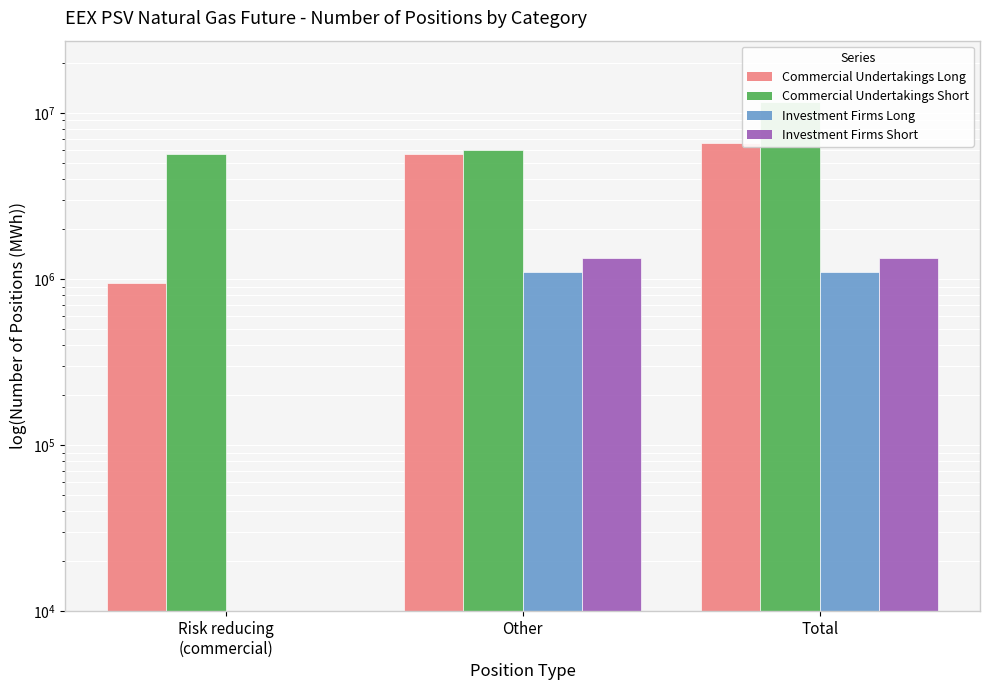

List the series in order of their peak value, lowest first.

Investment Firms Long, Investment Firms Short, Commercial Undertakings Long, Commercial Undertakings Short